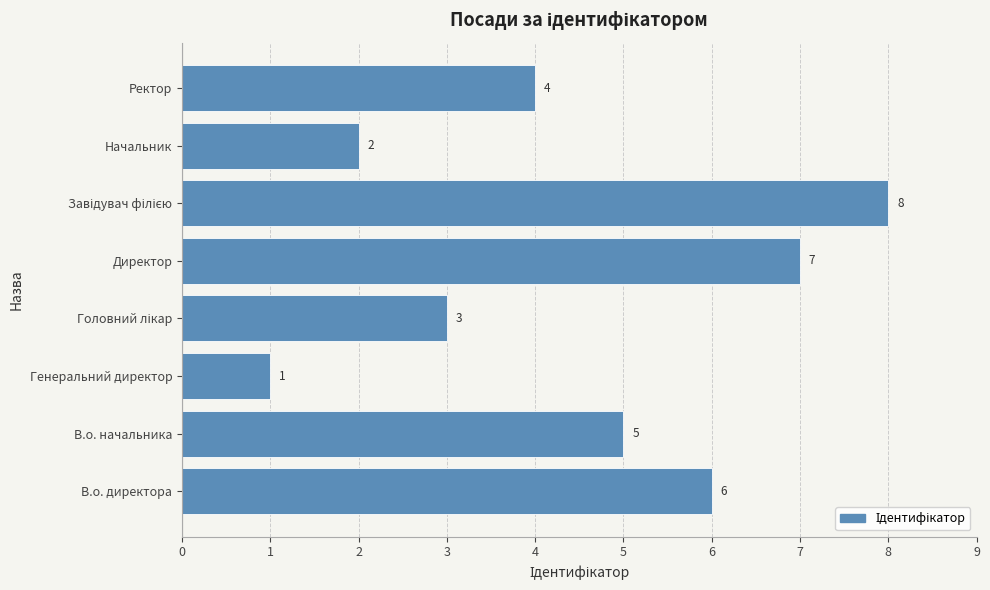

How many distinct data groups are displayed?

1